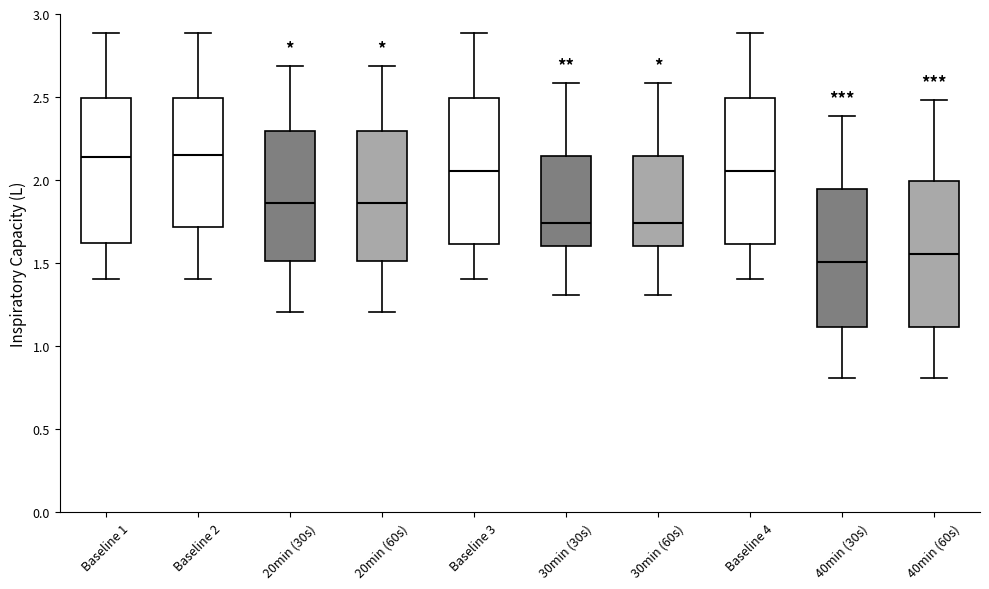

Reading left to right, transcribe this box plot: for each box, give where its median line is, the range the box spans, and where its two whiskers end, as read against the y-axis. The values are not printed on the chart, so give them approximately, as read against the axis.

Baseline 1: median 2.15, box 1.60 to 2.50, whiskers 1.40 to 2.90
Baseline 2: median 2.15, box 1.70 to 2.50, whiskers 1.40 to 2.90
20min (30s): median 1.85, box 1.50 to 2.30, whiskers 1.20 to 2.70
20min (60s): median 1.85, box 1.50 to 2.30, whiskers 1.20 to 2.70
Baseline 3: median 2.05, box 1.60 to 2.50, whiskers 1.40 to 2.90
30min (30s): median 1.75, box 1.60 to 2.15, whiskers 1.30 to 2.60
30min (60s): median 1.75, box 1.60 to 2.15, whiskers 1.30 to 2.60
Baseline 4: median 2.05, box 1.60 to 2.50, whiskers 1.40 to 2.90
40min (30s): median 1.50, box 1.10 to 1.95, whiskers 0.80 to 2.40
40min (60s): median 1.55, box 1.10 to 2.00, whiskers 0.80 to 2.50